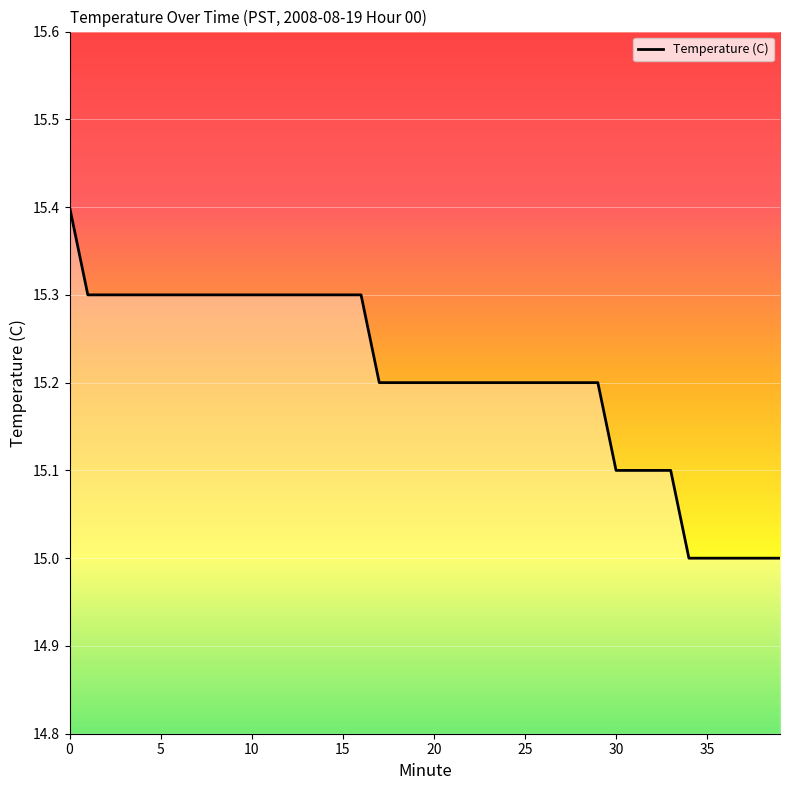

What is the minimum value shown in the chart?

15.0